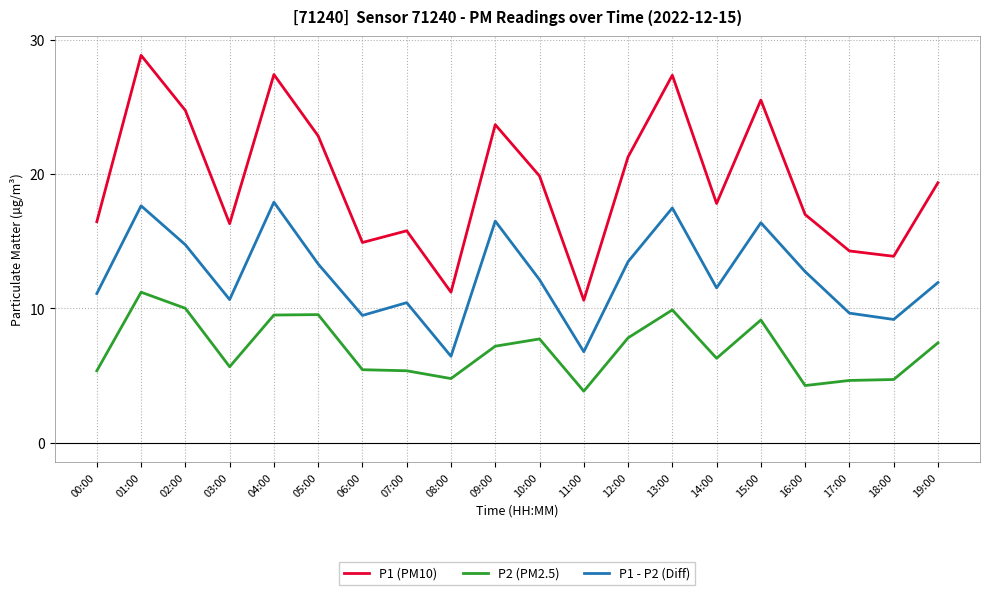

What is the highest value of the P2 (PM2.5) series?

11.2